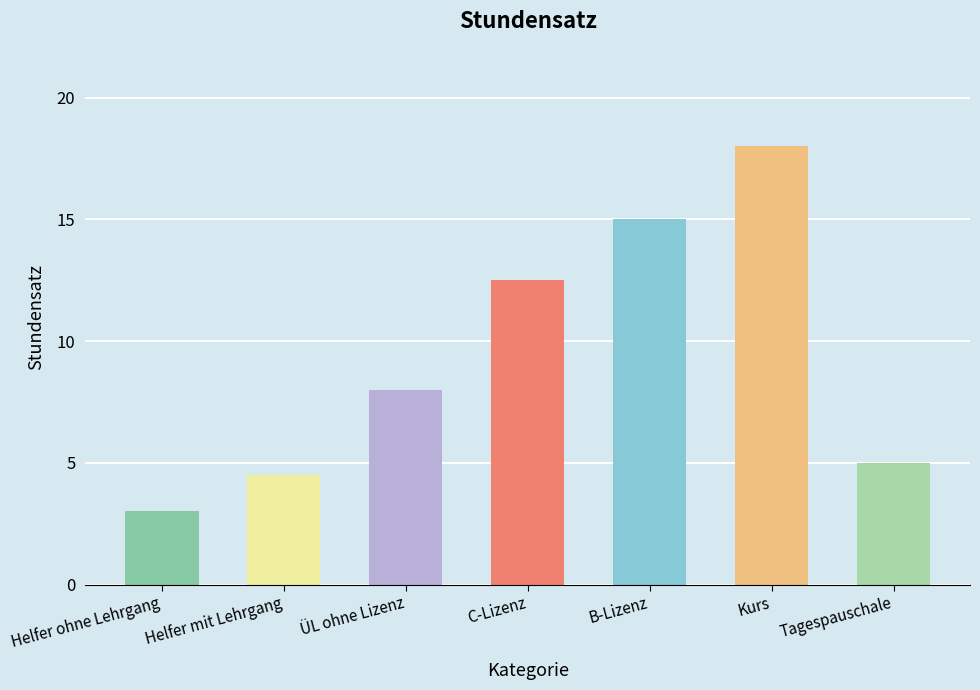

What is the change in value from Kurs to Tagespauschale?

-13.0